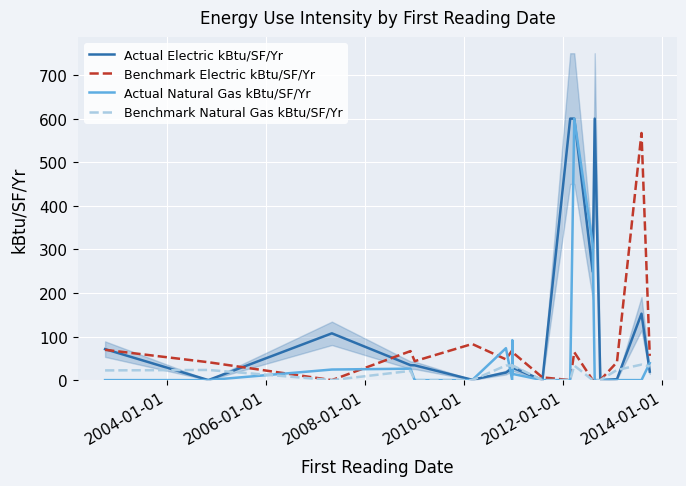

How many categories are shown in the chart?

19